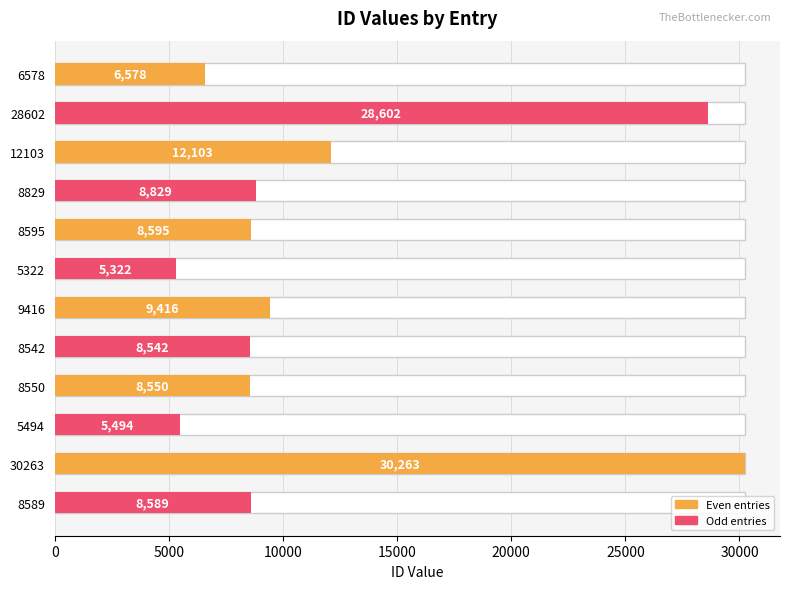

The chart shows a value of 12147 at 8542. True or false?

False